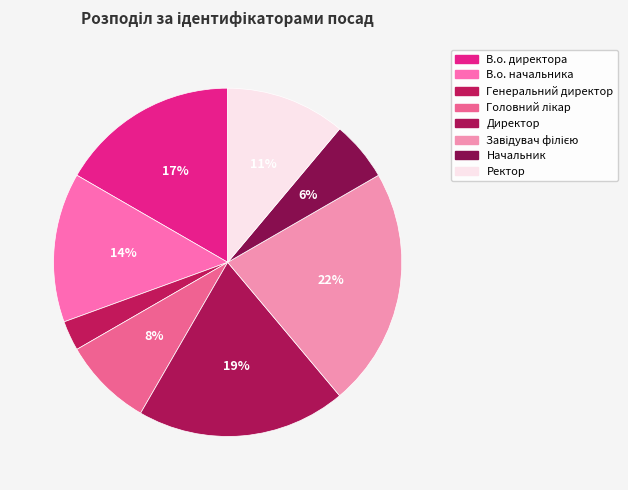

Is it true that Директор is 19% of the pie?

True